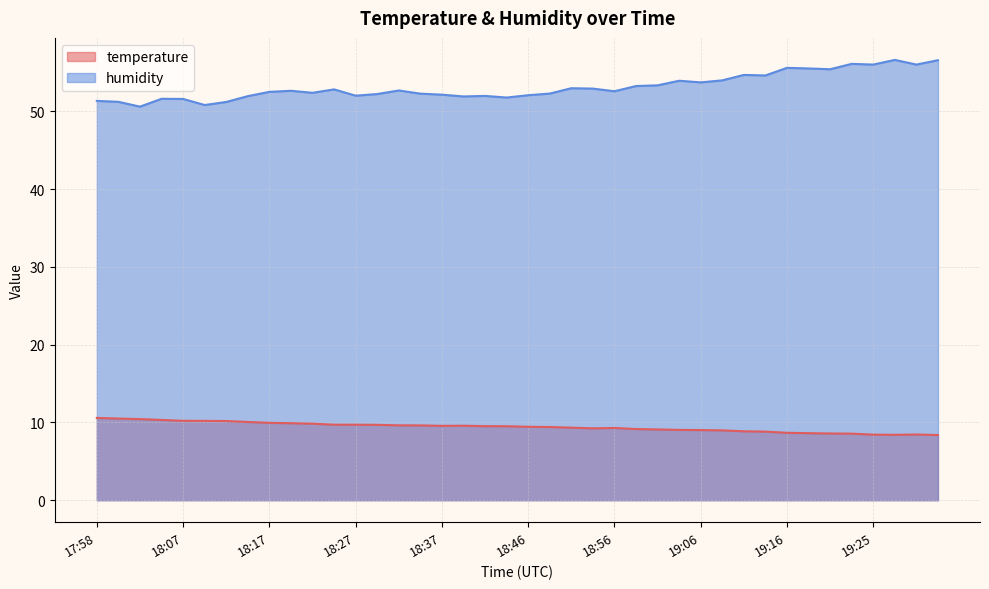

At which label does temperature first exceed 9?

17:58